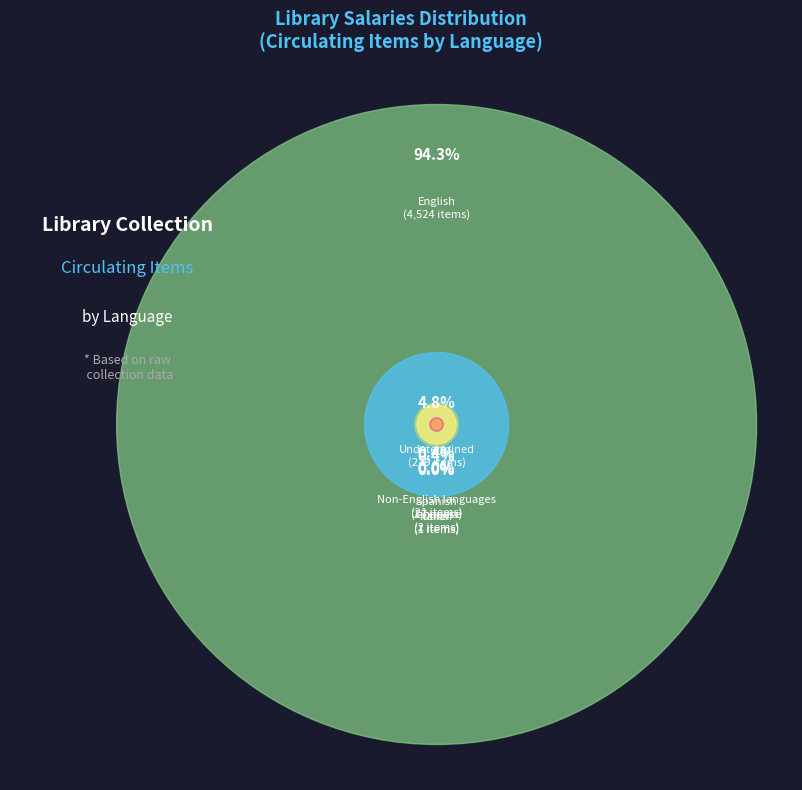

To the nearest percent, what is the average slice percentage?

14%